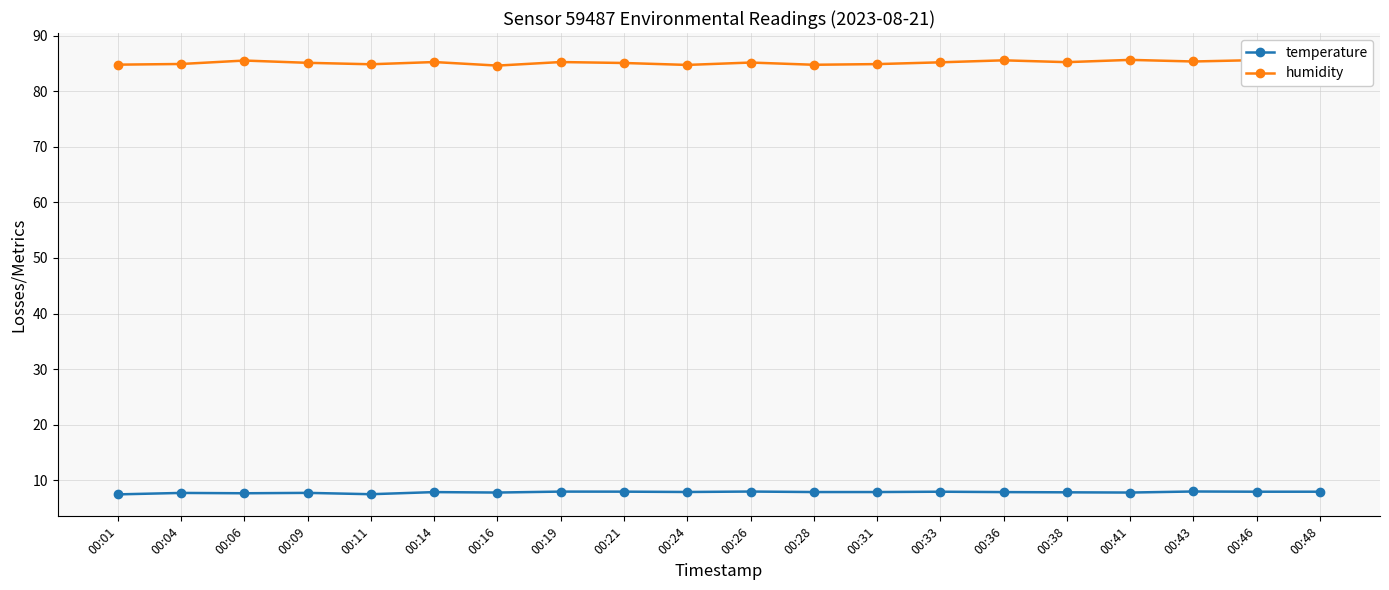

Which series has the largest range (max minus min)?

humidity